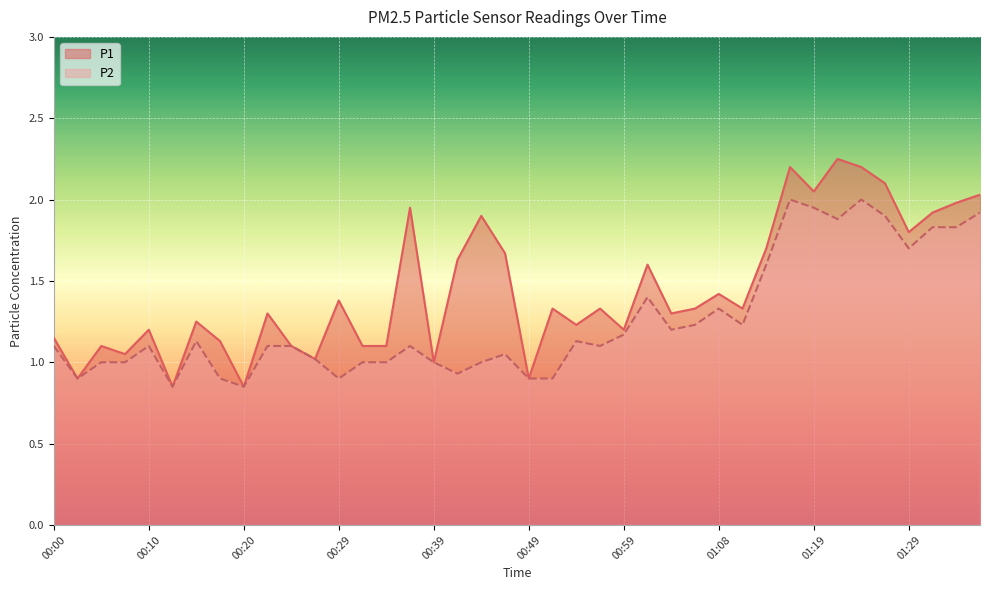

What is the maximum value shown in the chart?

2.2